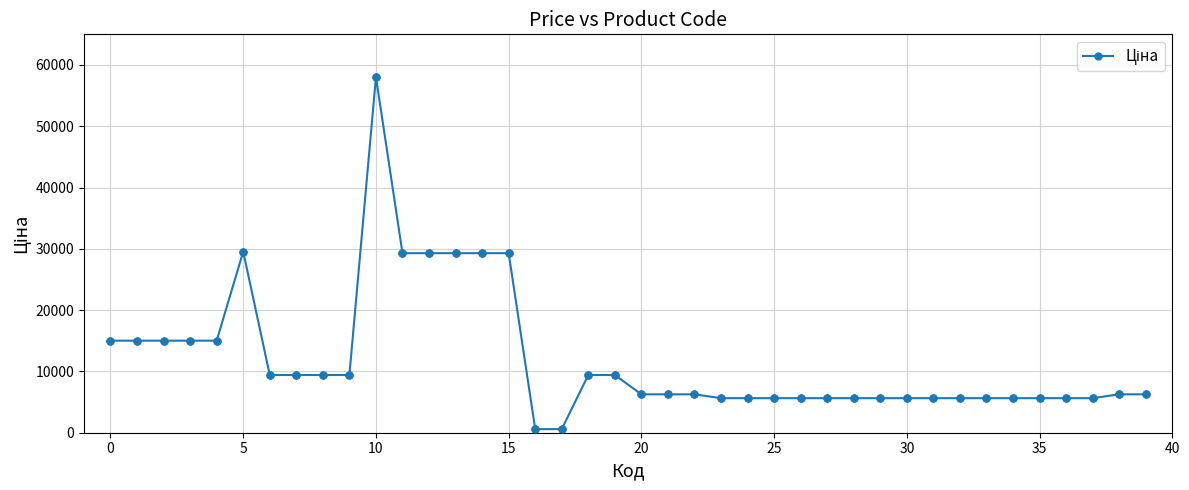

What is the sum of all values?

482703.0